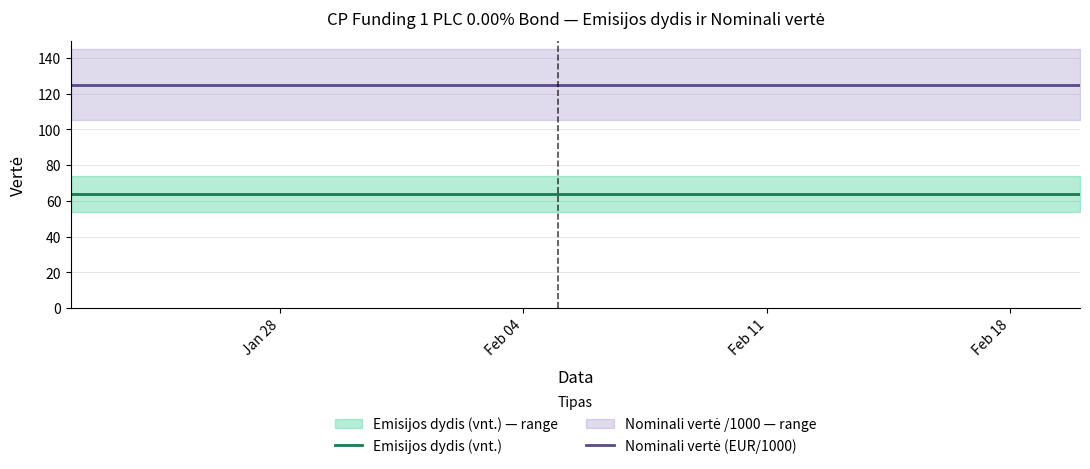

What is the maximum value for Emisijos dydis (vnt.)?

64